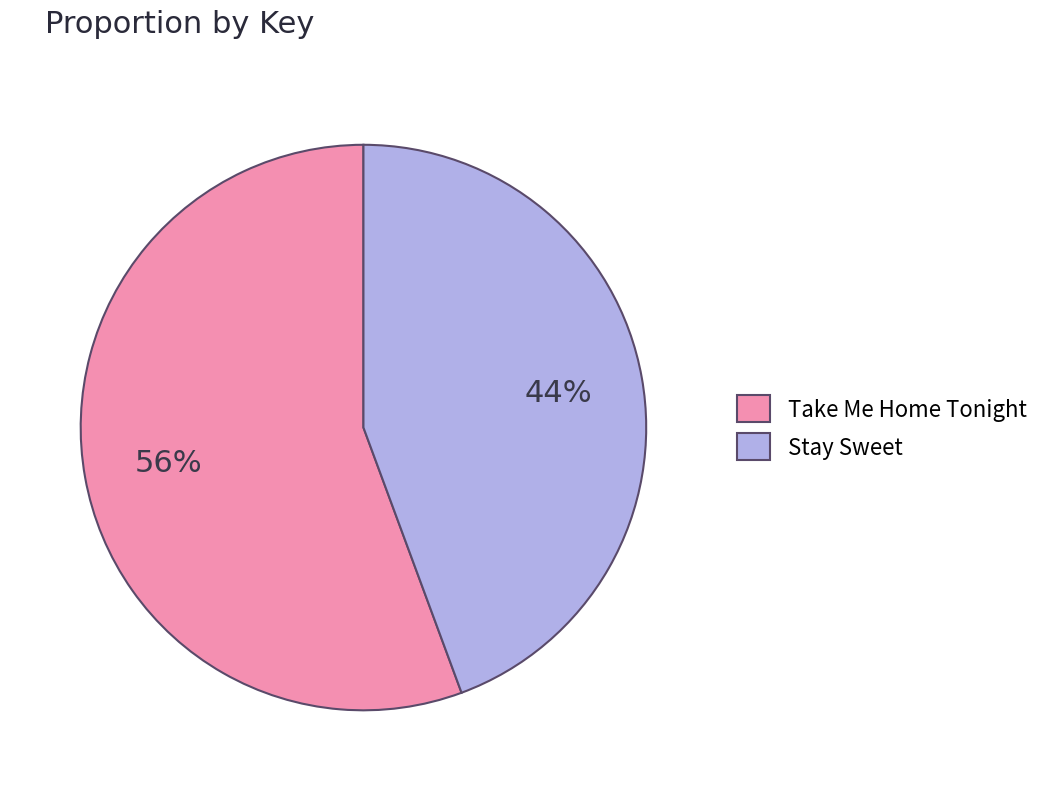

To the nearest percent, what is the combined percentage of Stay Sweet and Take Me Home Tonight?

100%